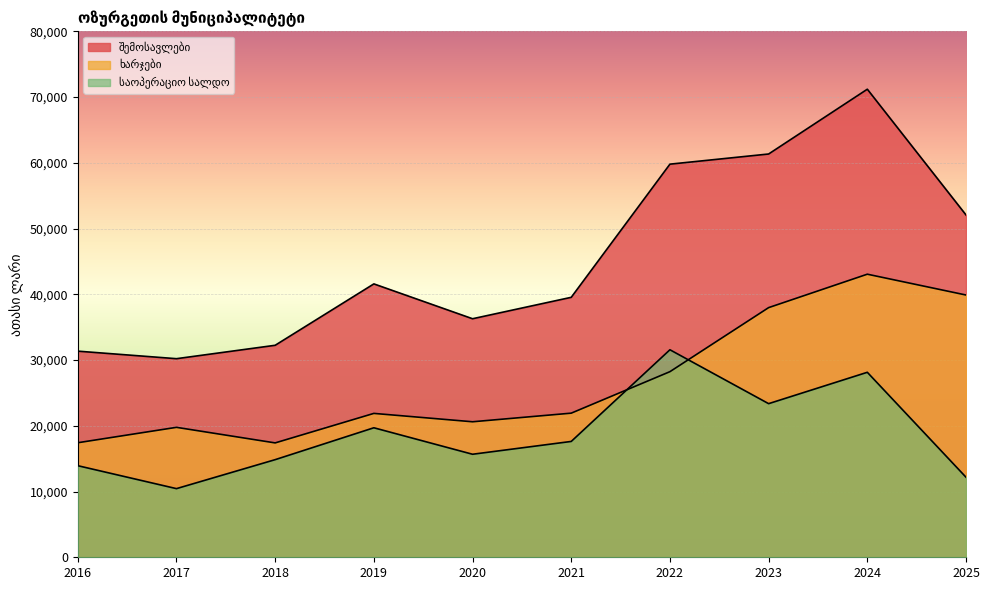

What is the value of the საოპერაციო სალდო point at the 6th from the left?

17620.0